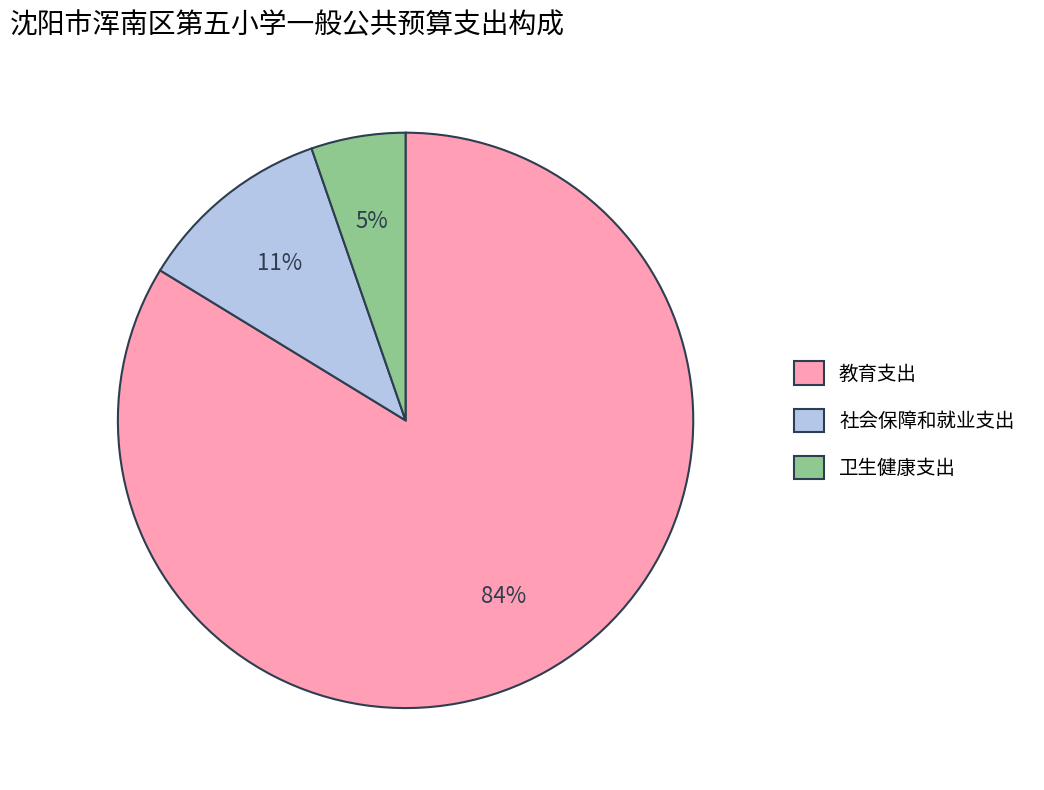

To the nearest percent, what portion does 卫生健康支出 represent?

5%